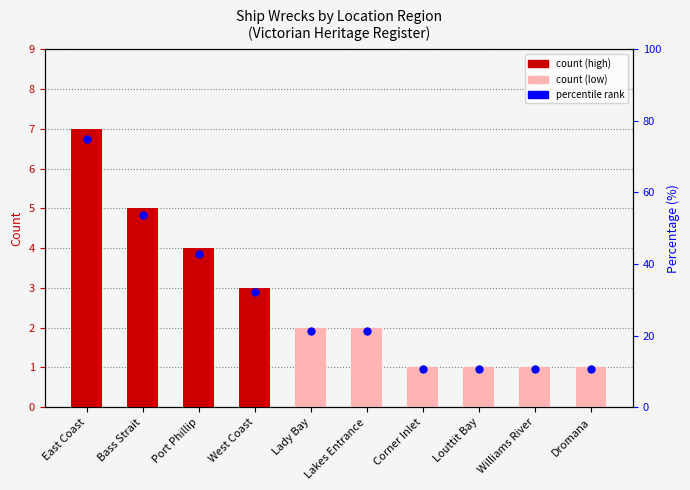

At how many categories does at least one series exceed 65?

1